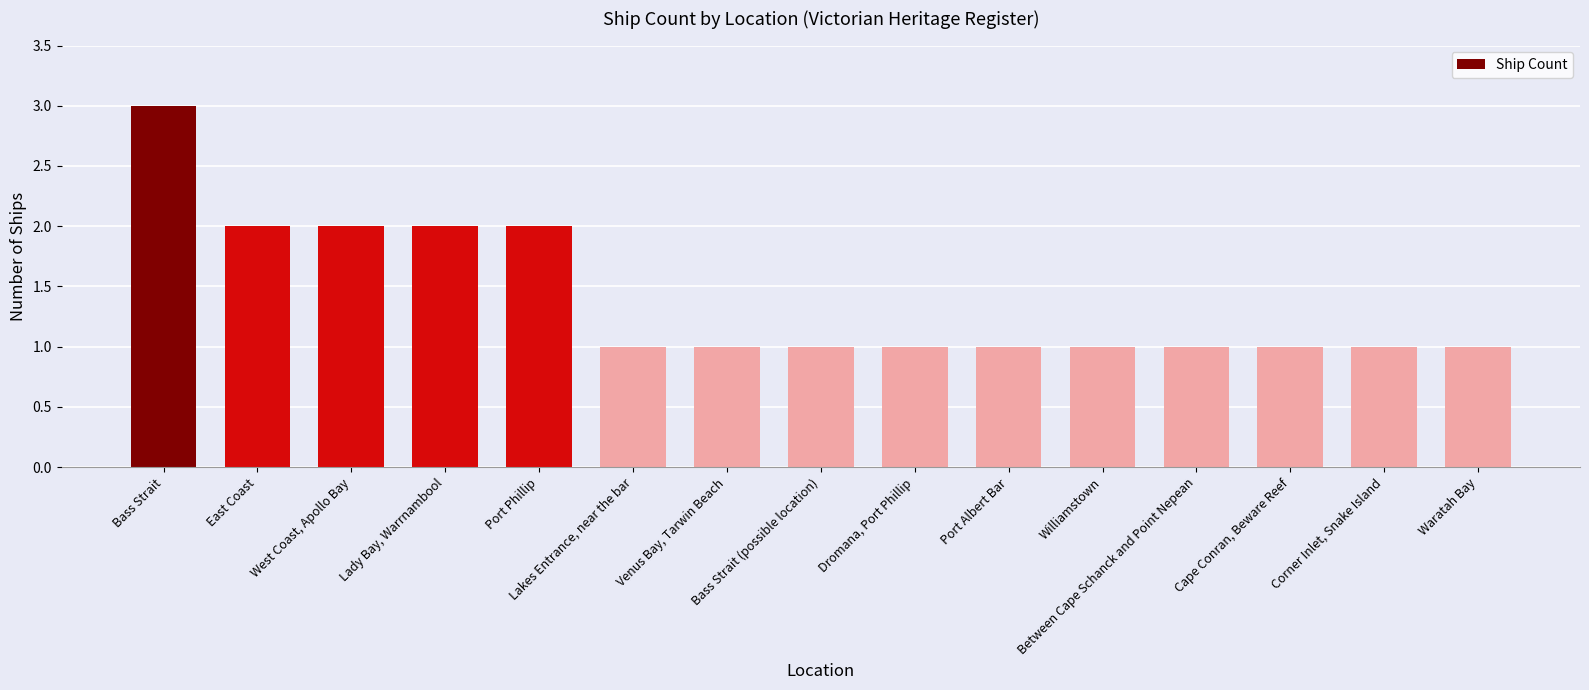

At which category does the chart reach its peak across all series?

Bass Strait